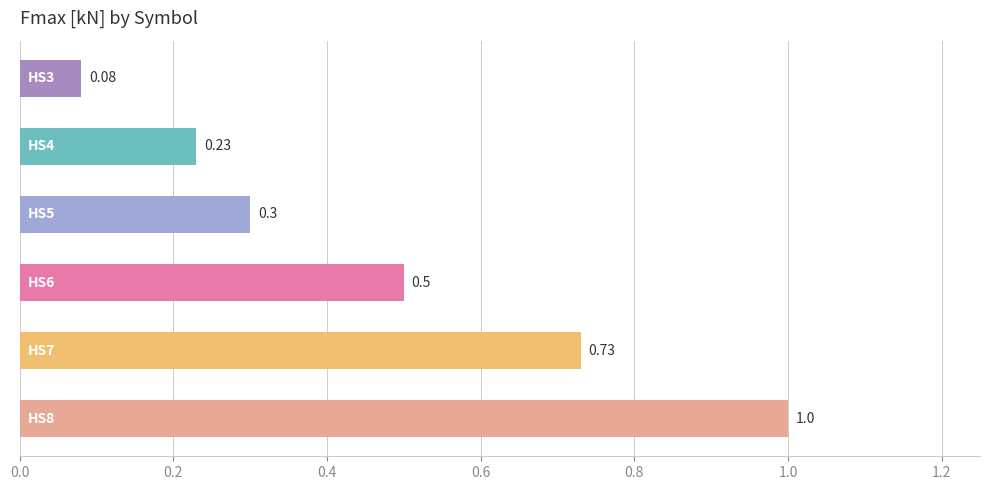

What is the average value?

0.5